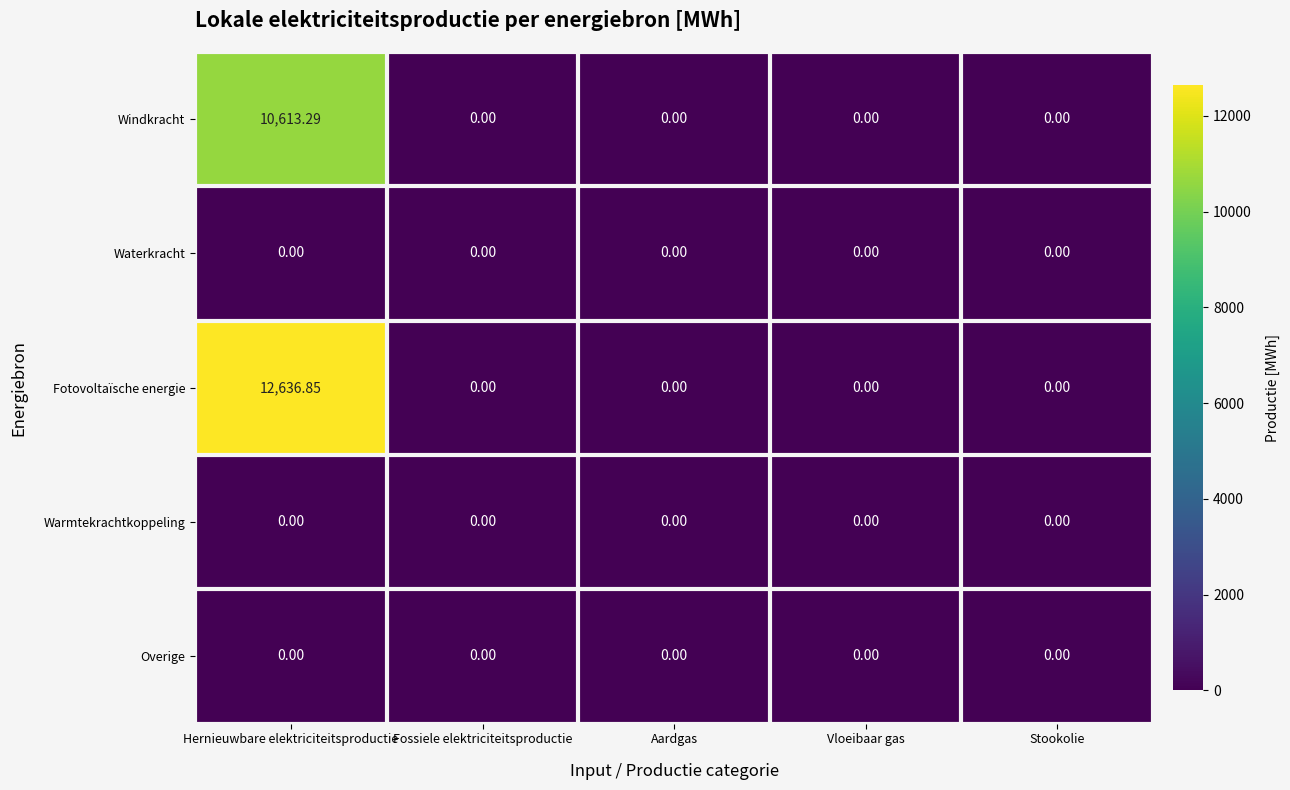

Between Hernieuwbare elektriciteitsproductie and Vloeibaar gas, which series saw the biggest shift?

Fotovoltaïsche energie